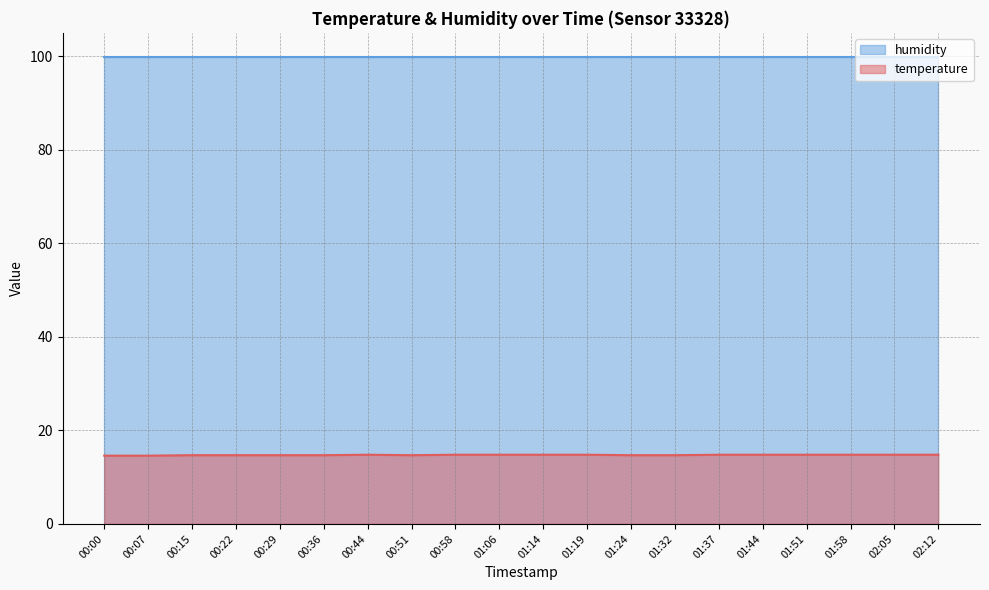

Which category has the lowest value across all series?

00:00